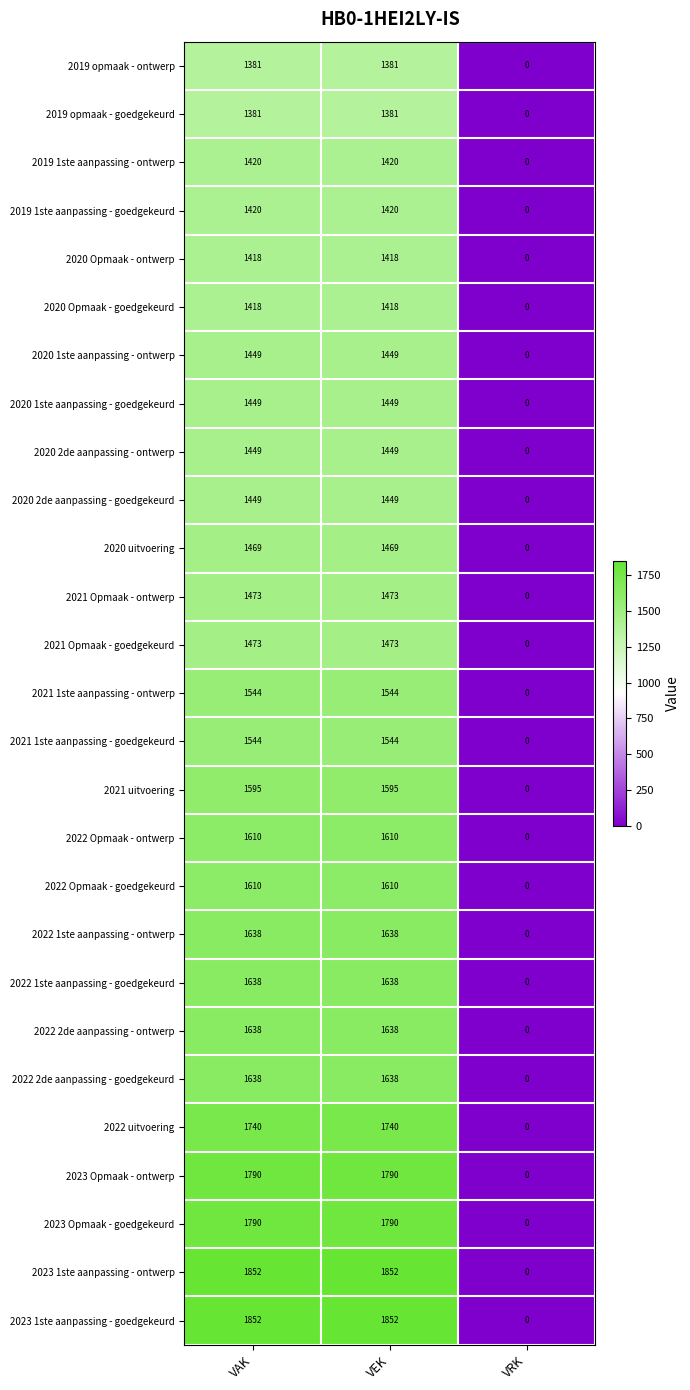

What is the sum of all 2023 1ste aanpassing - ontwerp values?

3704